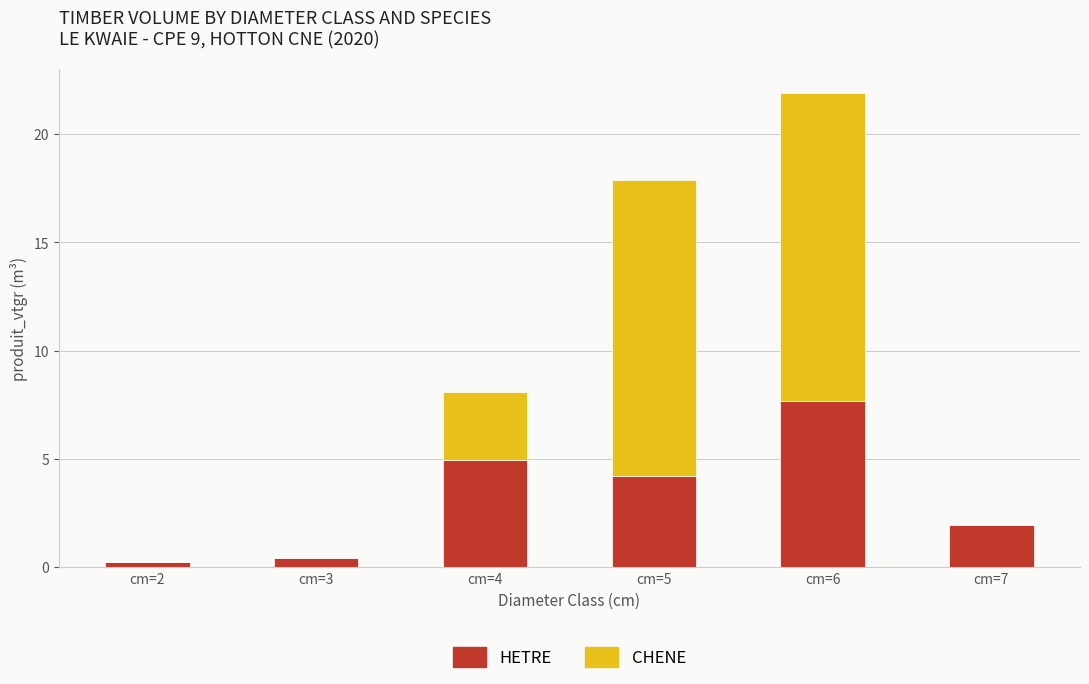

What is the total value across all series at cm=3?

0.4